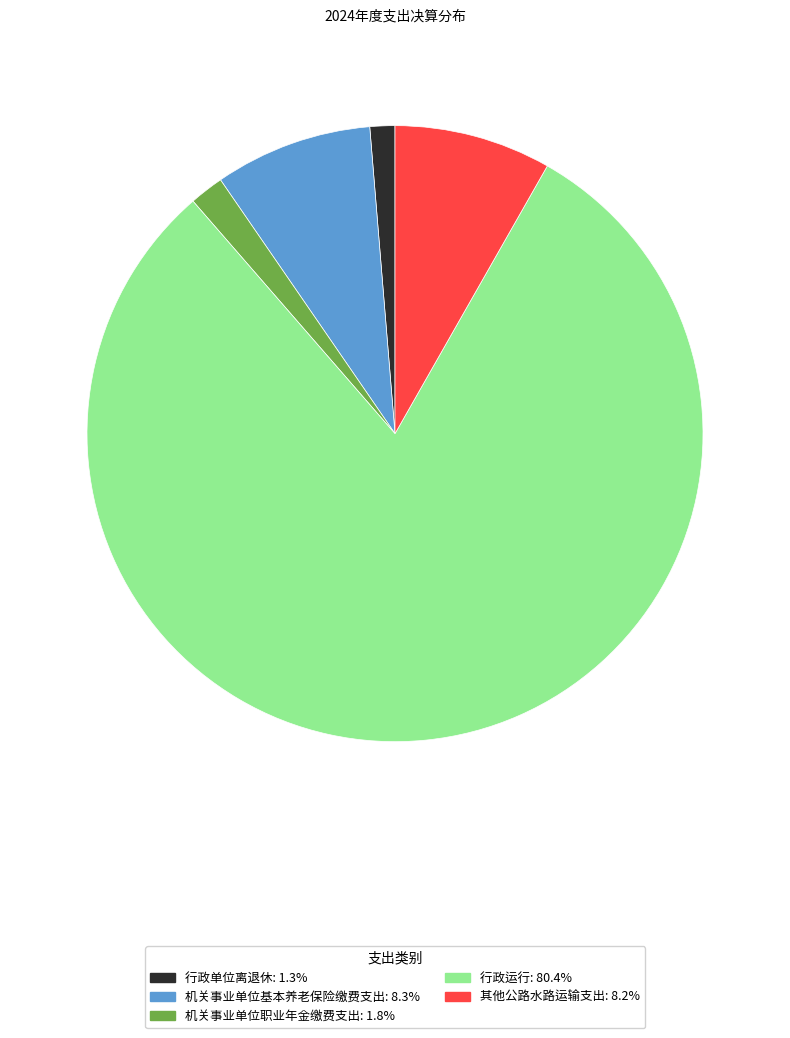

Combined, do 其他公路水路运输支出 and 机关事业单位职业年金缴费支出 account for over 50%?

No